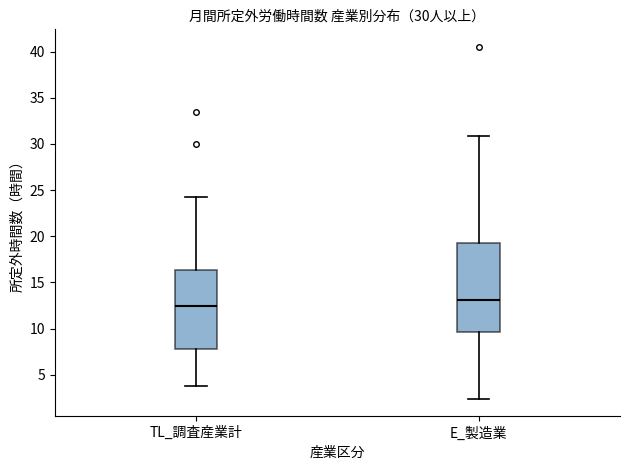

Comparing the boxes themselves (not the whiskers), which one is the tallest?

E_製造業